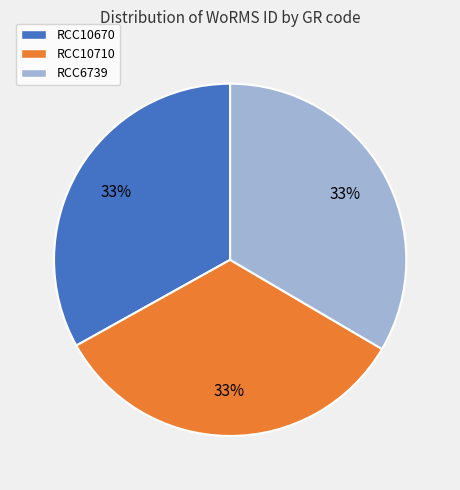

Is RCC6739 the majority of the pie?

No